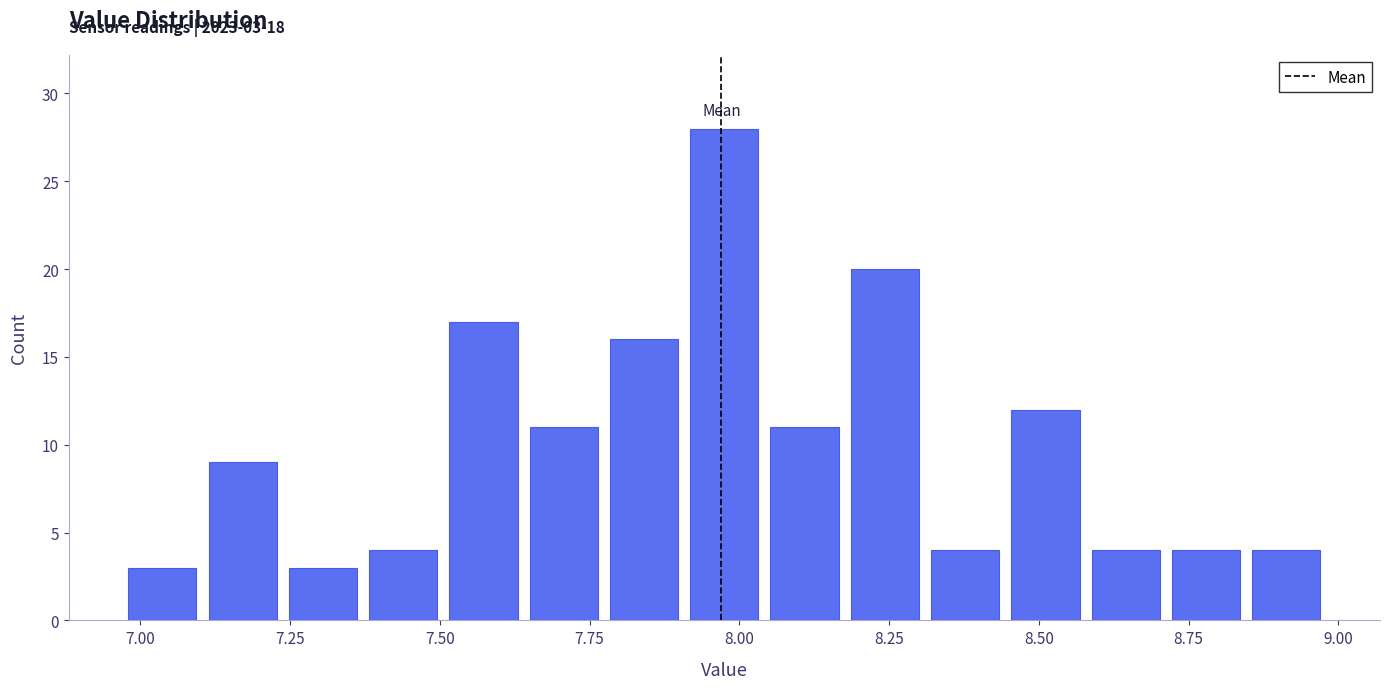

Read against the x-axis, roughly where is the centre of the tallest bar?

8.00